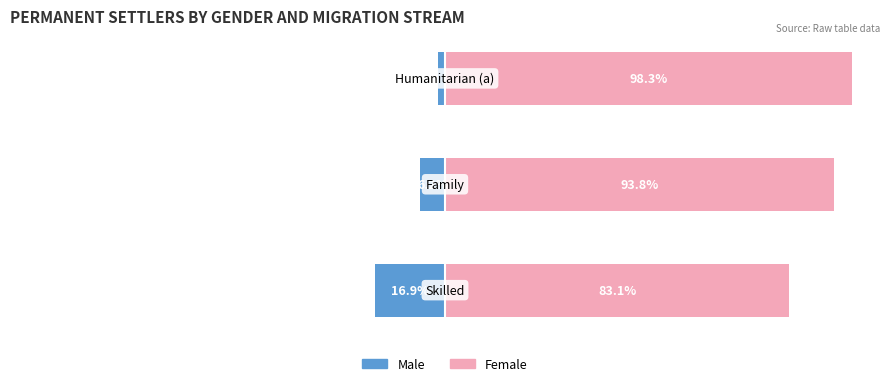

Reading left to right, extract all data points from this chart.

Male: -16.9	-6.2	-1.7
Female: 83.1	93.8	98.3